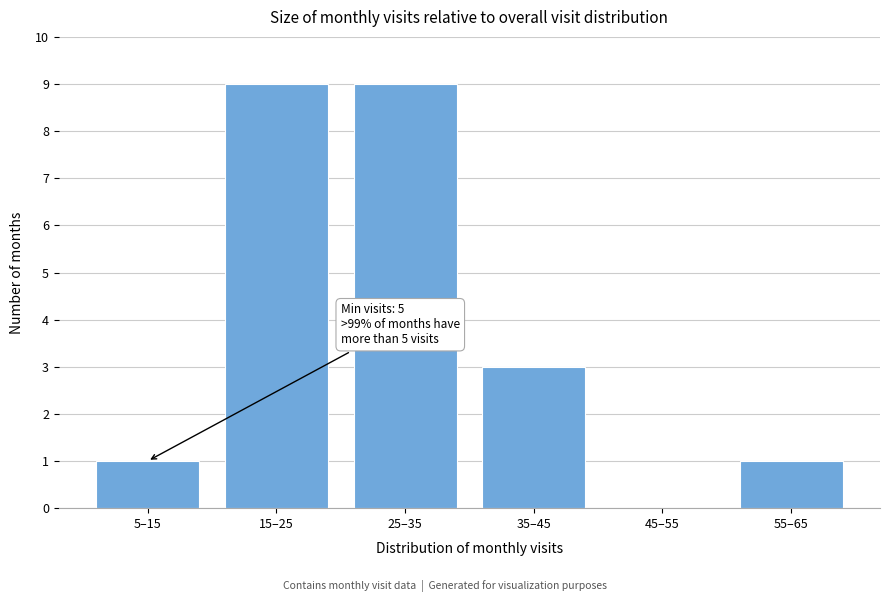

Reading left to right, what are all the values shown in this chart?

5–15=1	15–25=9	25–35=9	35–45=3	45–55=0	55–65=1